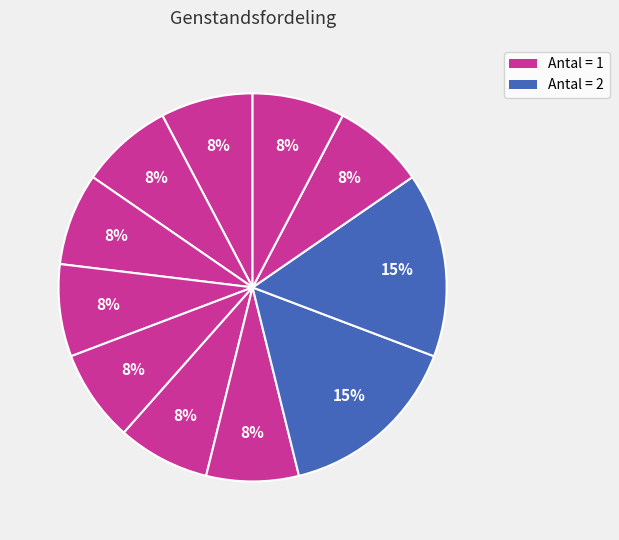

How many slices are in this pie chart?

11